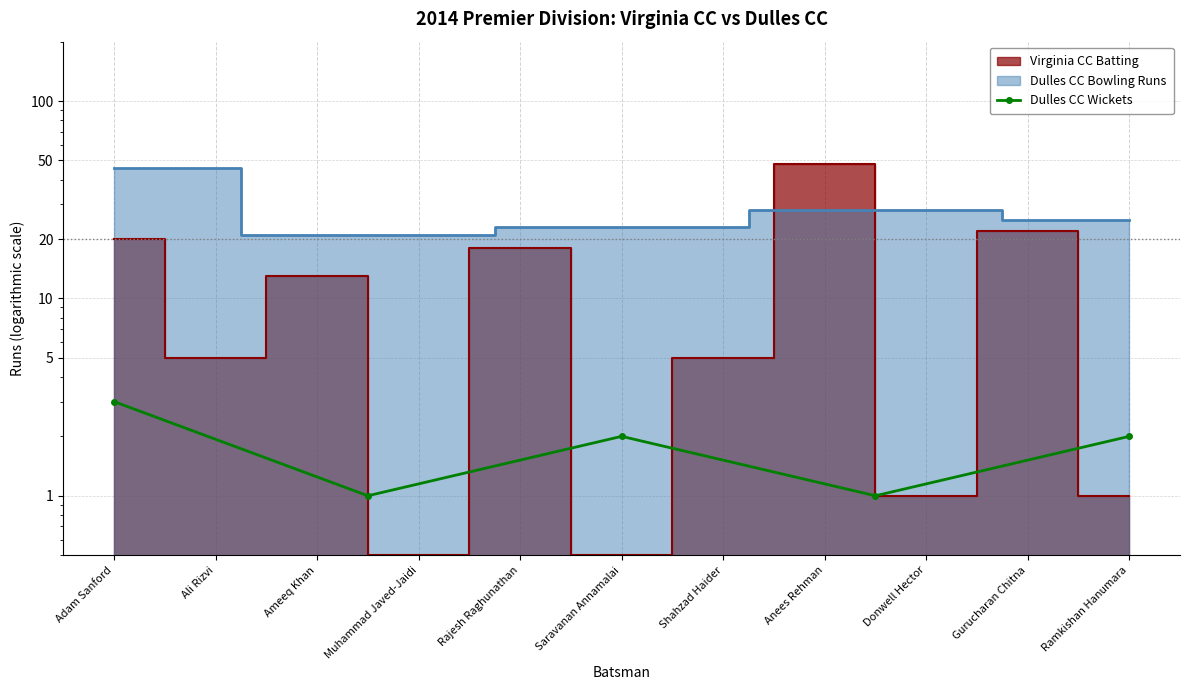

At which category does the data reach its first local peak?

Saravanan Annamalai